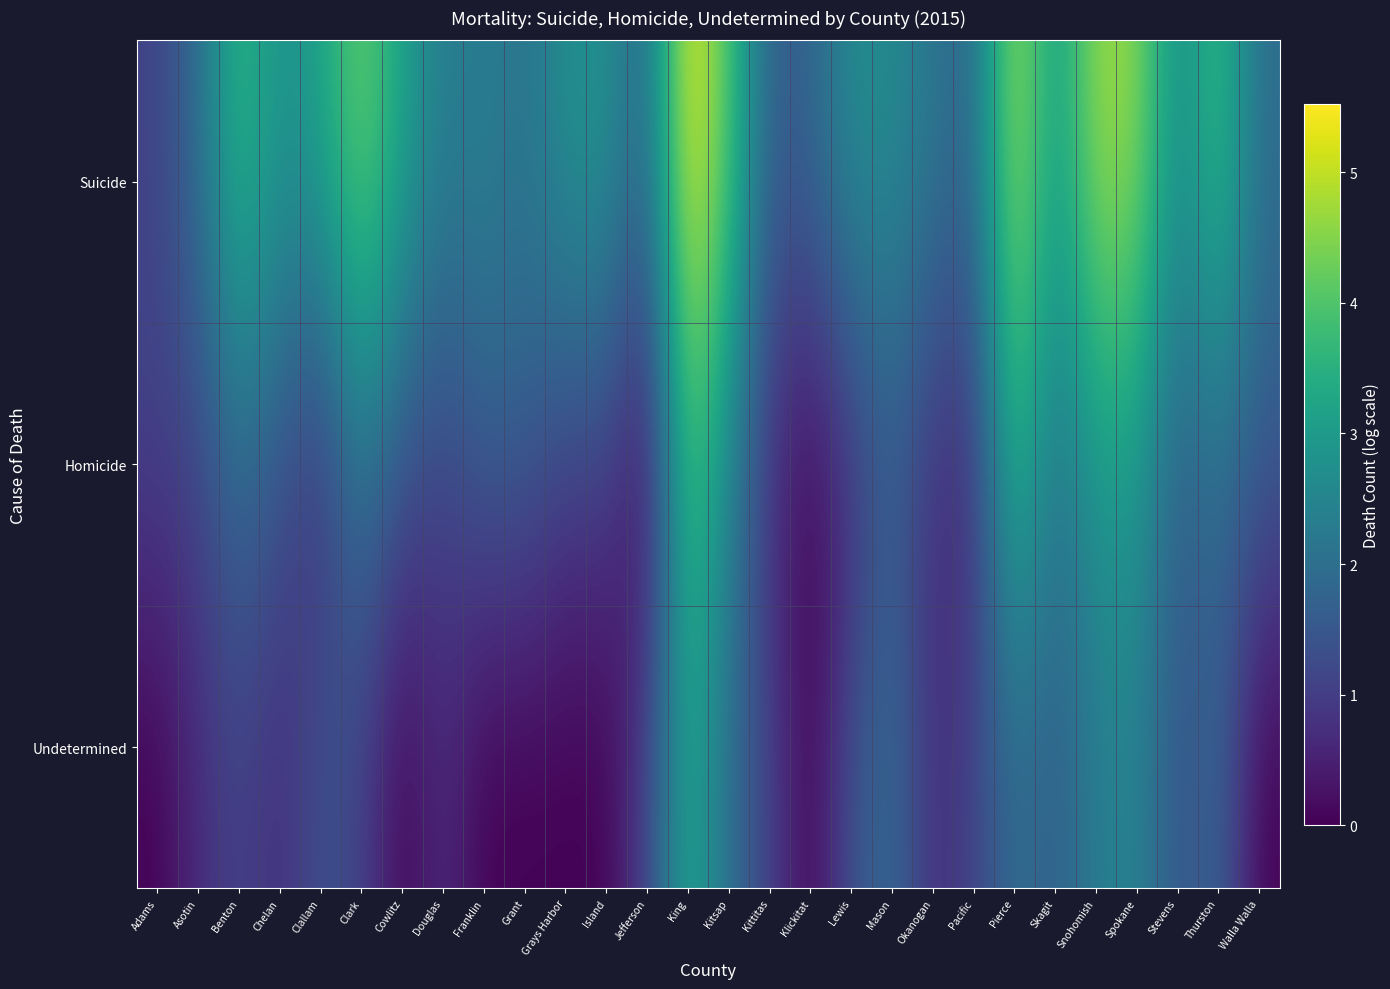

Reading right to left, extract all data points from this chart.

Suicide: Walla Walla=1.9	Thurston=3.9	Stevens=2.6	Spokane=4.6	Snohomish=4.8	Skagit=2.9	Pierce=5.0	Pacific=1.8	Okanogan=2.2	Mason=2.6	Lewis=2.7	Klickitat=1.8	Kittitas=1.6	Kitsap=4.0	King=5.5	Jefferson=1.8	Island=2.8	Grays Harbor=2.8	Grant=2.1	Franklin=2.4	Douglas=2.3	Cowlitz=3.2	Clark=4.4	Clallam=3.2	Chelan=2.8	Benton=3.7	Asotin=1.9	Adams=1.1
Homicide: Walla Walla=1.6	Thurston=1.9	Stevens=1.6	Spokane=2.9	Snohomish=2.9	Skagit=2.1	Pierce=3.7	Pacific=0.7	Okanogan=0.7	Mason=1.6	Lewis=0.7	Klickitat=0.0	Kittitas=0.7	Kitsap=2.5	King=4.0	Jefferson=0.0	Island=1.1	Grays Harbor=1.1	Grant=1.6	Franklin=1.6	Douglas=1.1	Cowlitz=1.4	Clark=2.2	Clallam=0.7	Chelan=1.4	Benton=1.9	Asotin=1.1	Adams=1.1
Undetermined: Walla Walla=0.0	Thurston=1.8	Stevens=1.4	Spokane=2.5	Snohomish=2.3	Skagit=1.6	Pierce=1.9	Pacific=1.1	Okanogan=0.7	Mason=1.9	Lewis=1.4	Klickitat=0.0	Kittitas=1.1	Kitsap=1.9	King=3.4	Jefferson=1.1	Island=0.0	Grays Harbor=0.0	Grant=0.0	Franklin=0.0	Douglas=0.7	Cowlitz=0.0	Clark=1.1	Clallam=1.4	Chelan=0.7	Benton=1.1	Asotin=0.7	Adams=0.0